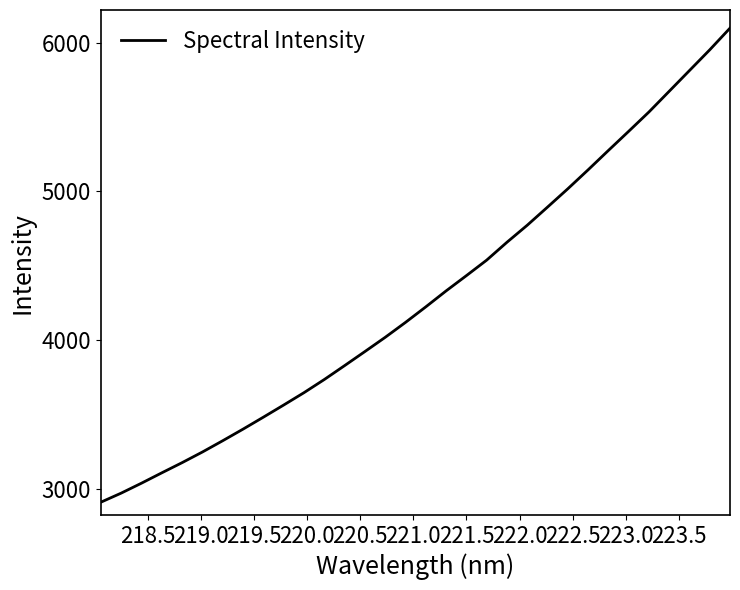

What is the difference between the maximum and minimum values?

3188.5